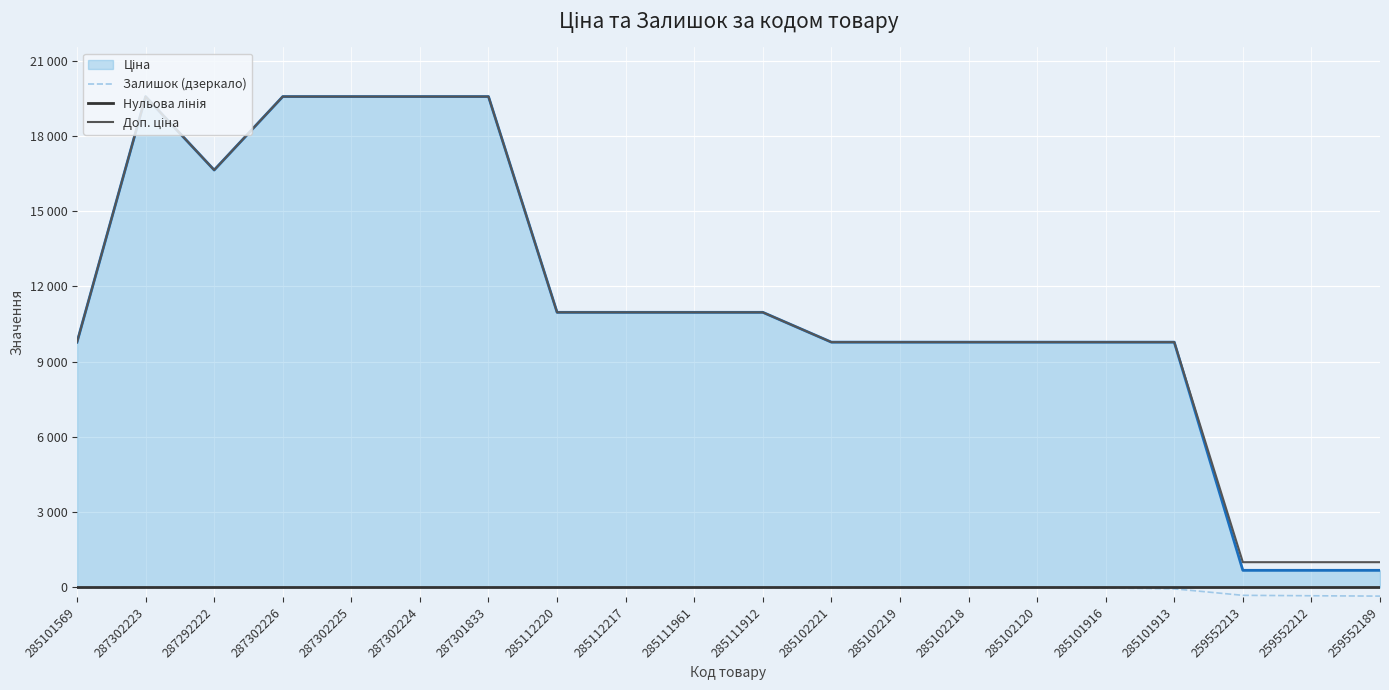

At how many categories does at least one series exceed 10406?

10